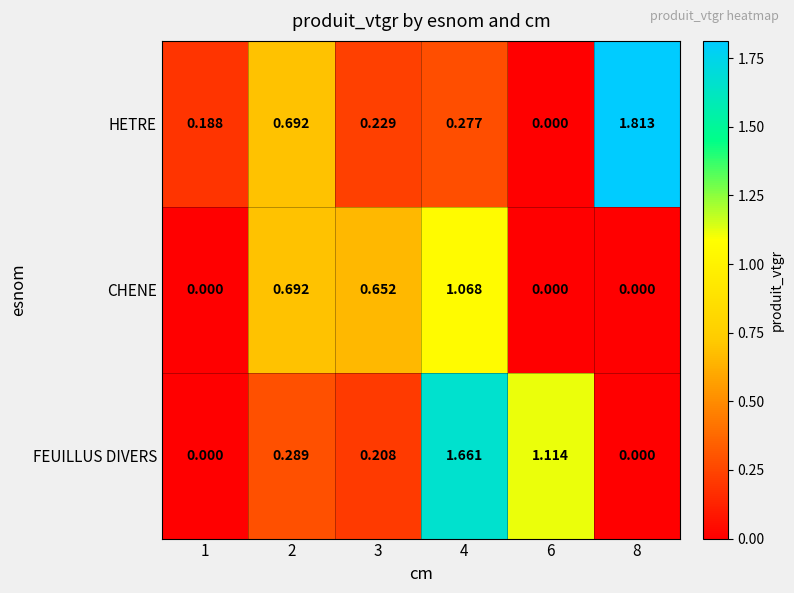

Is the value of FEUILLUS DIVERS at 8 greater than the value of CHENE at 2?

No